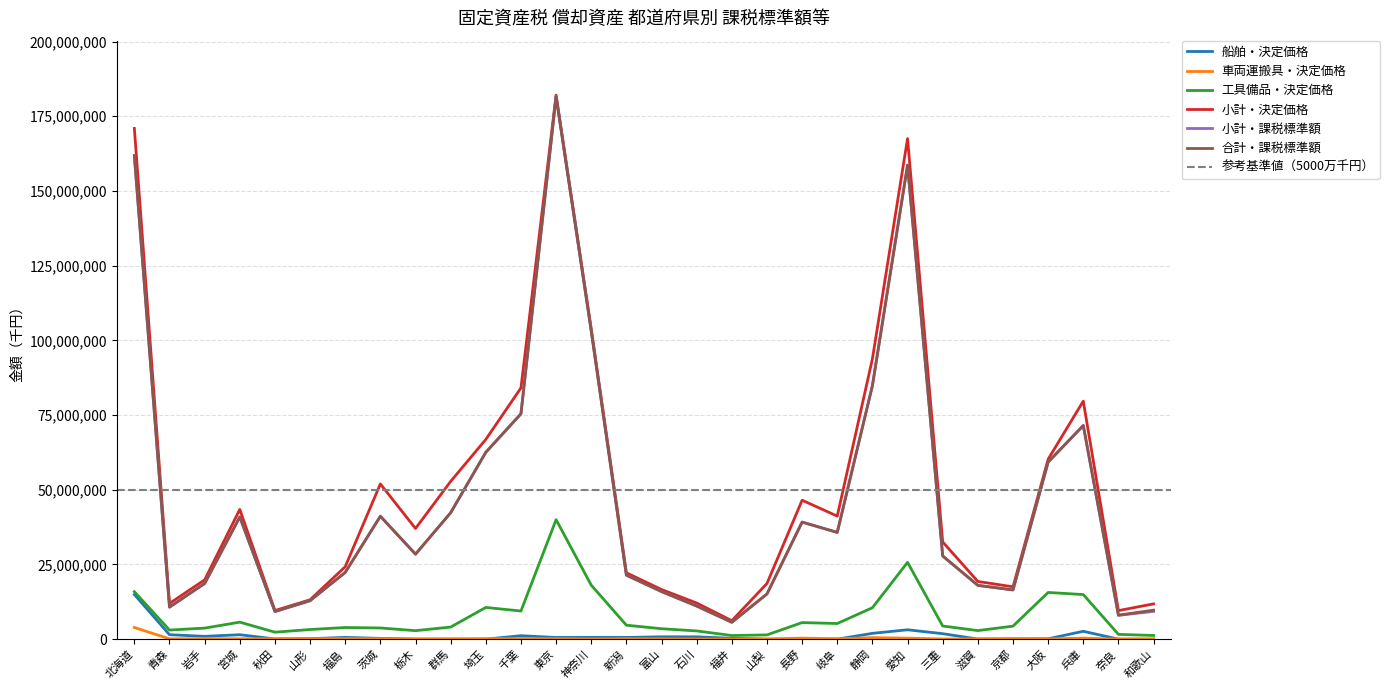

What is the sum of the 小計・課税標準額 values at 長野 and 新潟?

60600969